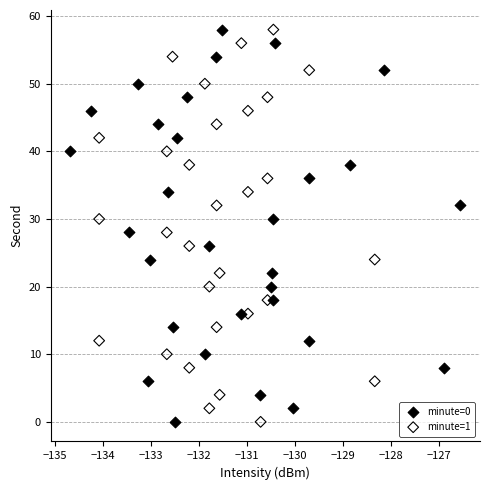

What are all the series names shown in the legend?

minute=0, minute=1